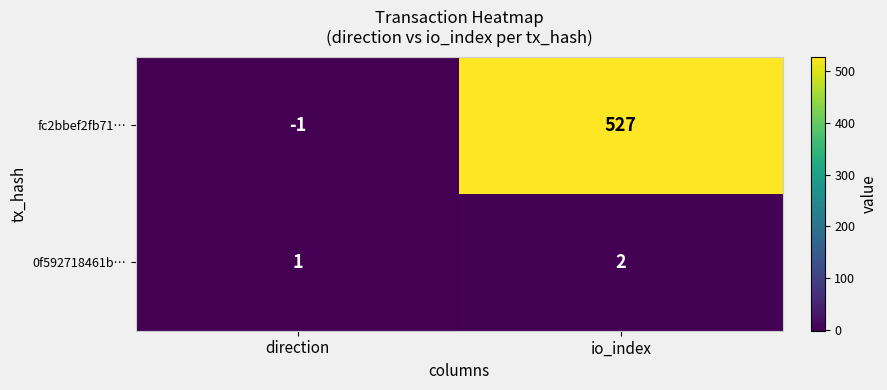

At which label is 0f592718461b… closest to 1?

direction